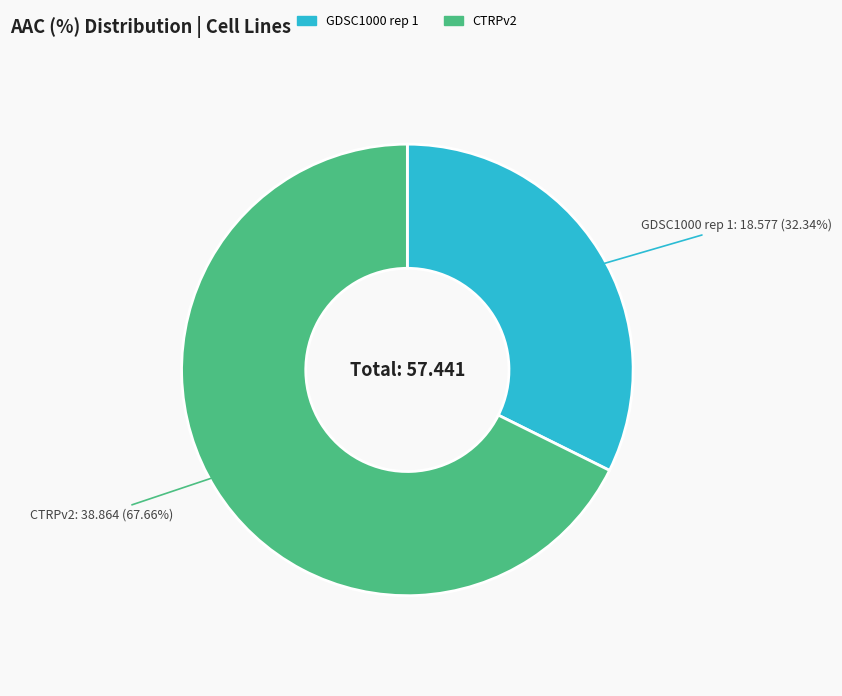

How many segments does this pie chart have?

2